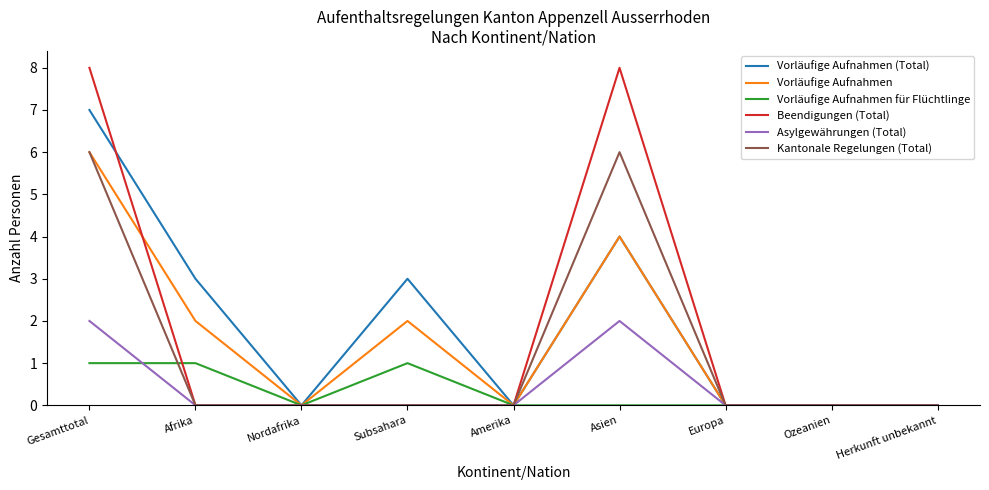

Which series changed the most between Afrika and Europa?

Vorläufige Aufnahmen (Total)